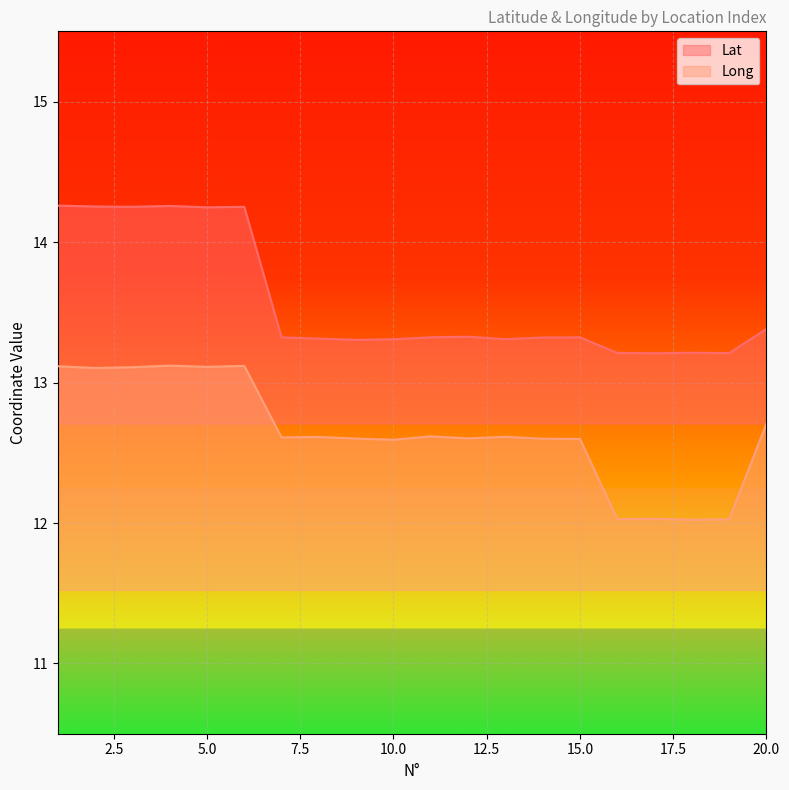

True or false: Lat has a value of 14.2 at 5.0.

True